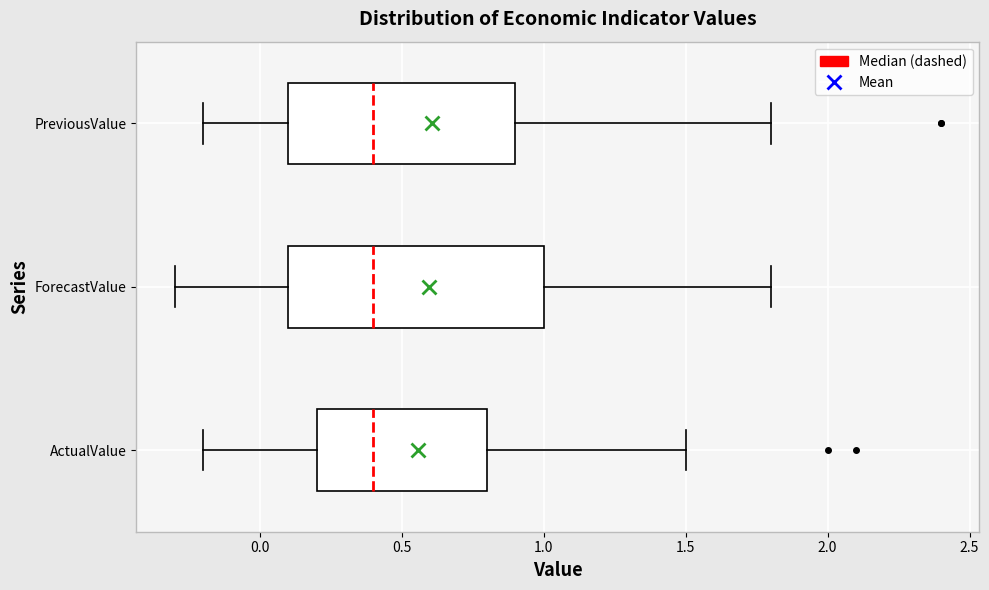

Reading bottom to top, transcribe this box plot: for each box, give where its median line is, the range the box spans, and where its two whiskers end, as read against the x-axis. The values are not printed on the chart, so give them approximately, as read against the axis.

ActualValue: median 0.4, box 0.2 to 0.8, whiskers -0.2 to 1.5
ForecastValue: median 0.4, box 0.1 to 1.0, whiskers -0.3 to 1.8
PreviousValue: median 0.4, box 0.1 to 0.9, whiskers -0.2 to 1.8